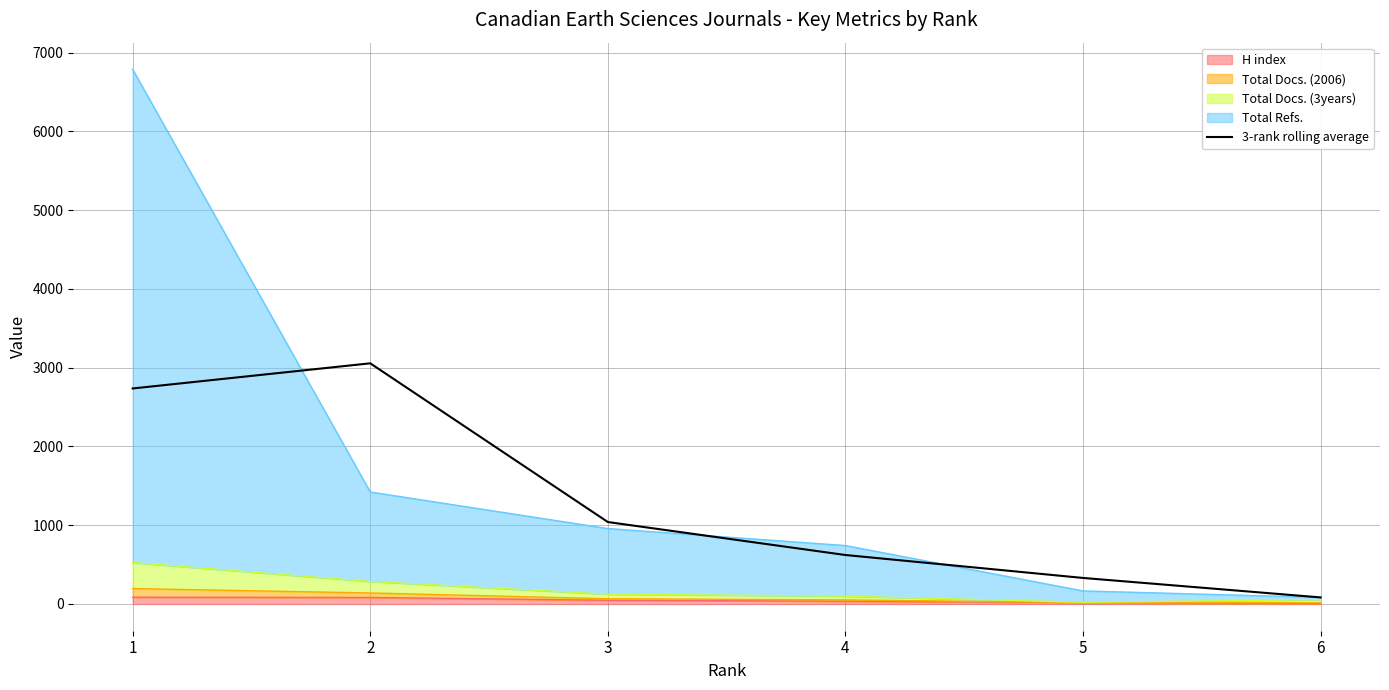

Is it true that the value at 4 is 622.0?

True